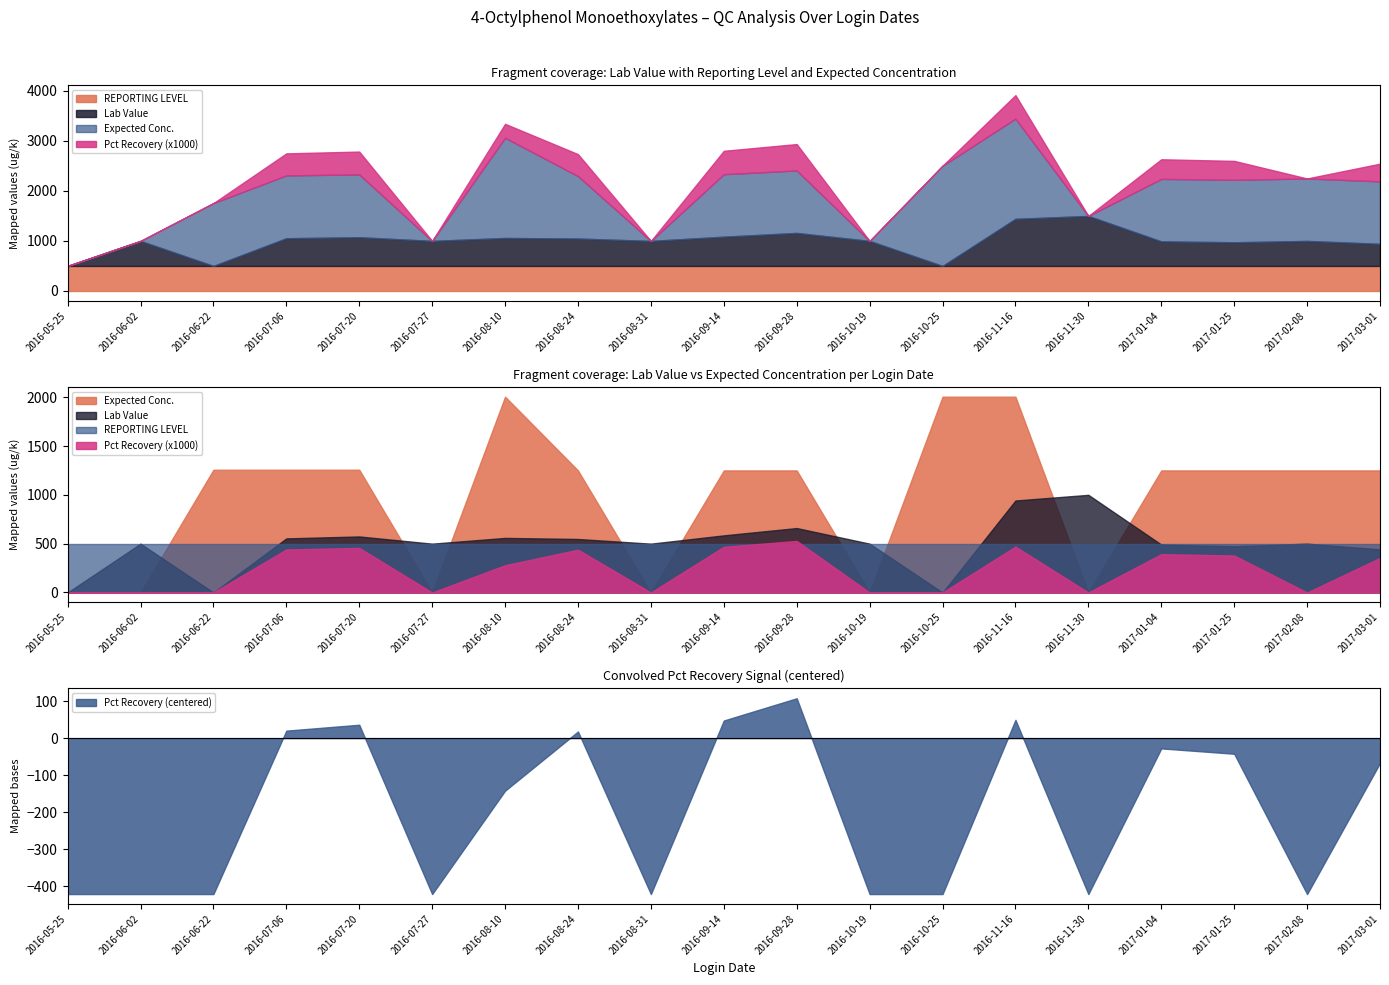

At which label is Lab Value closest to 500?

2016-06-02